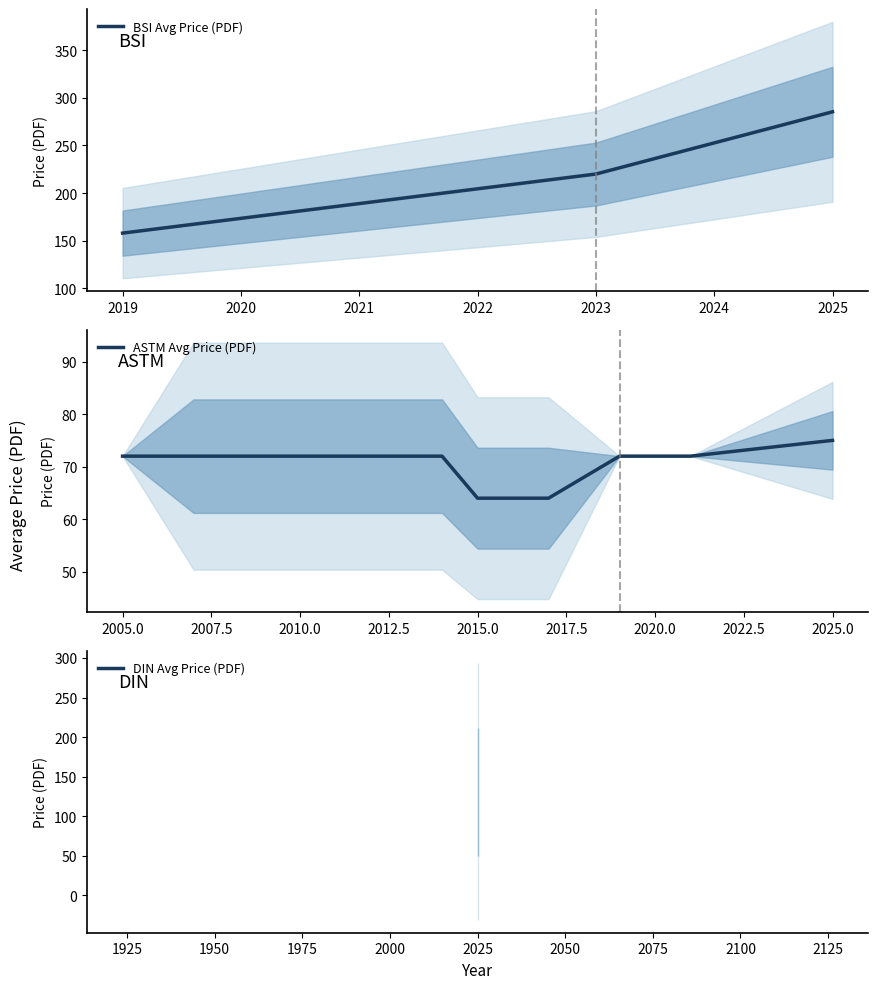

Is it true that BSI Avg Price (PDF) equals 285.3 at 2025?

True